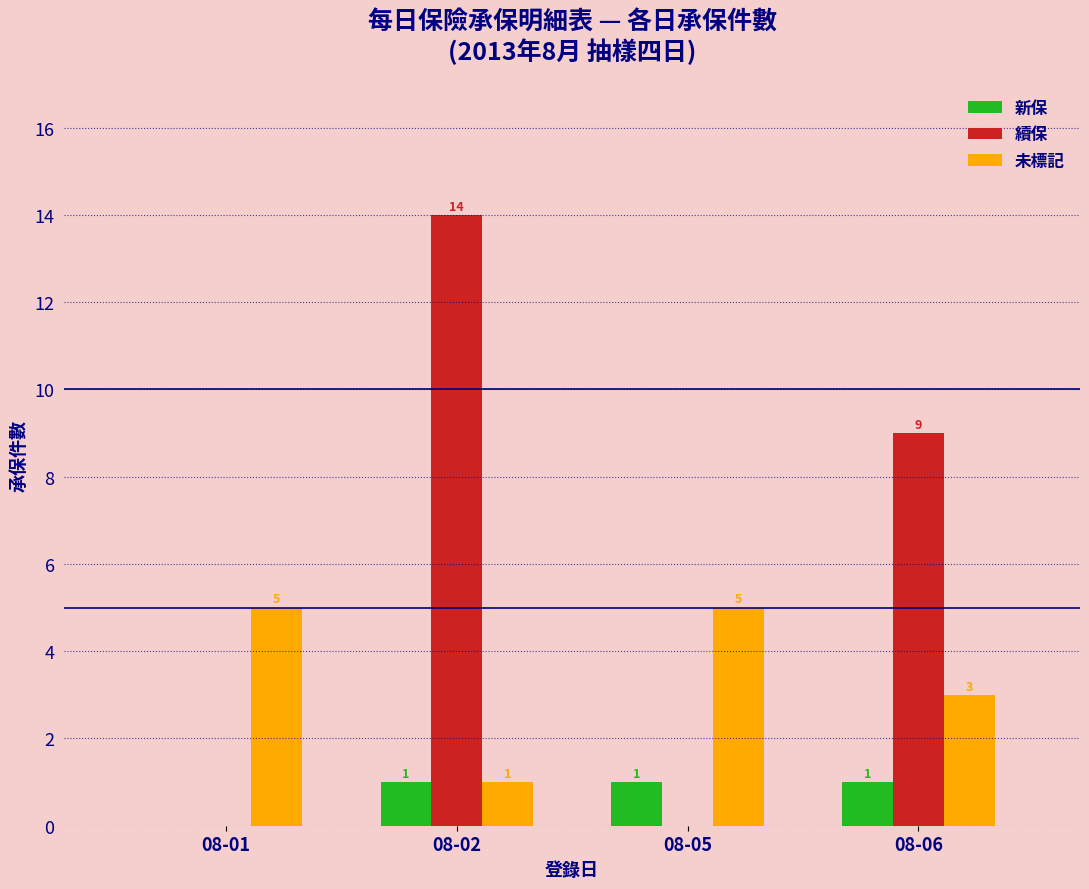

Where is 續保 nearest to the value 7?

08-06